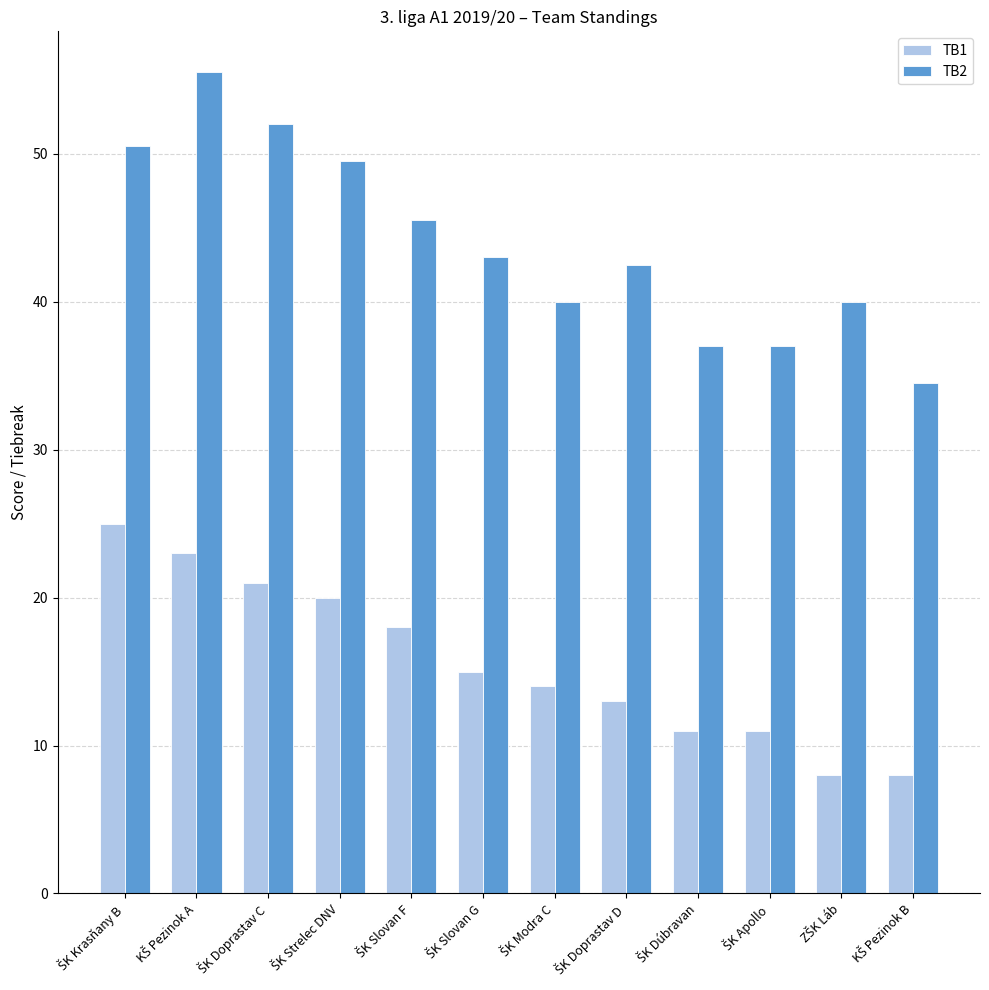

What are all the series names shown in the legend?

TB1, TB2